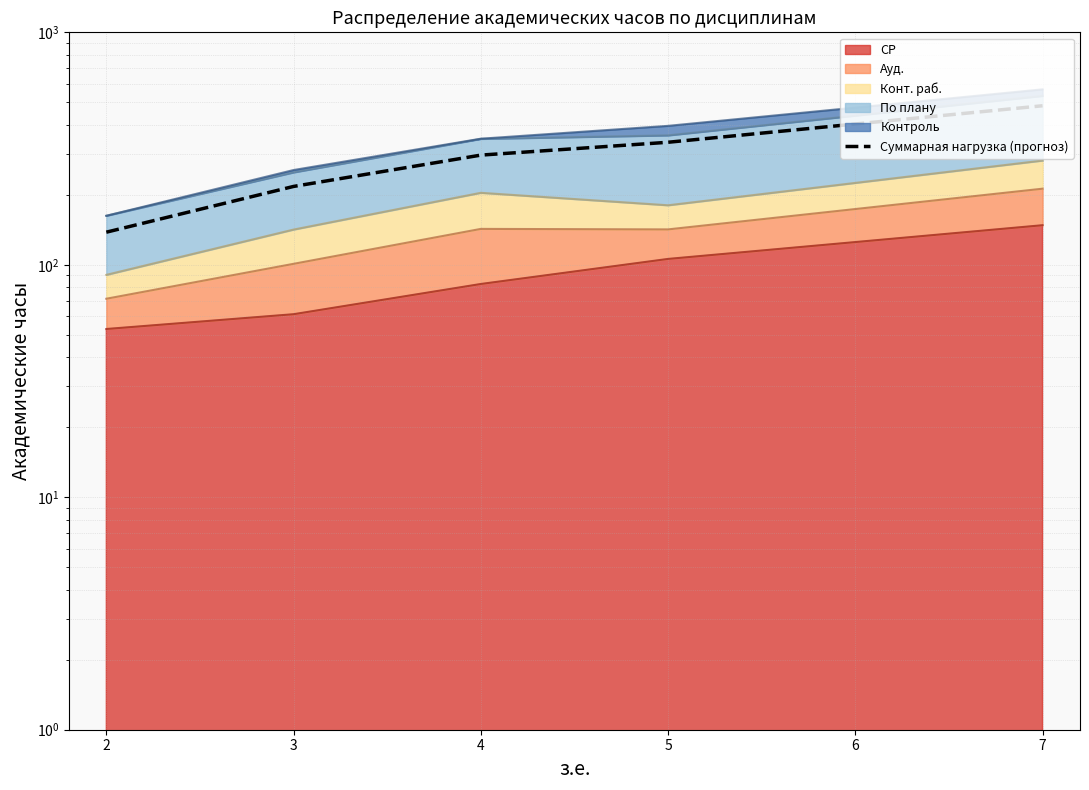

What is the smallest value displayed?

138.1